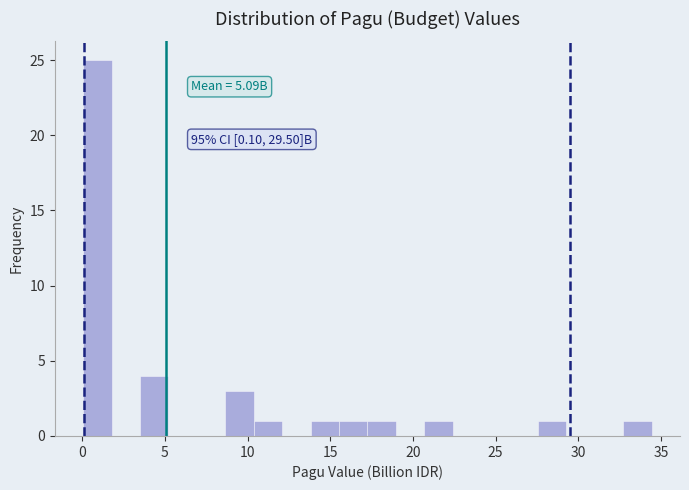

Read against the x-axis, roughly where is the centre of the tallest bar?

1.0